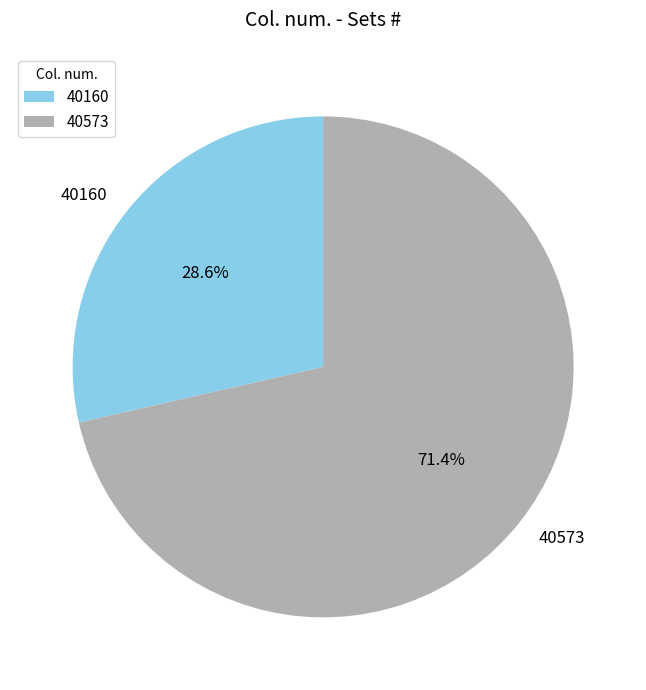

Rank the categories by value from highest to lowest.

40573, 40160